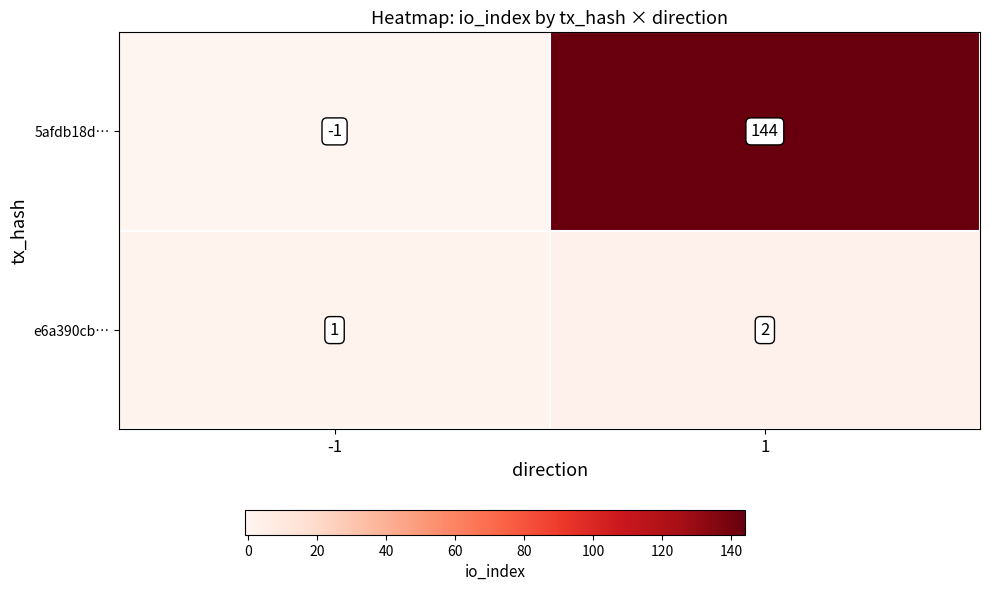

What is the sum of the e6a390cb… values at 1 and -1?

3